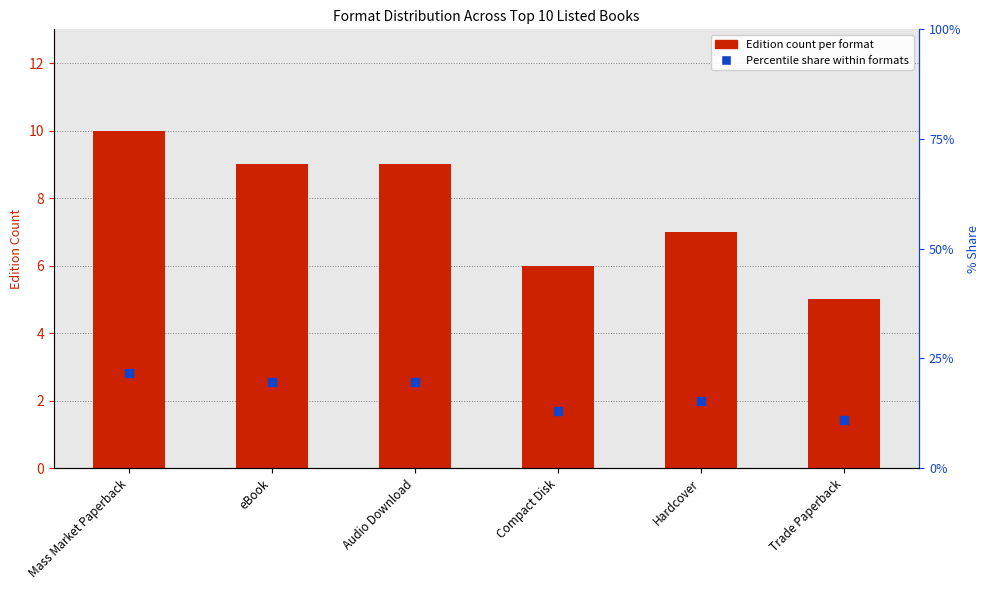

What is the total value across all series at Trade Paperback?

15.9